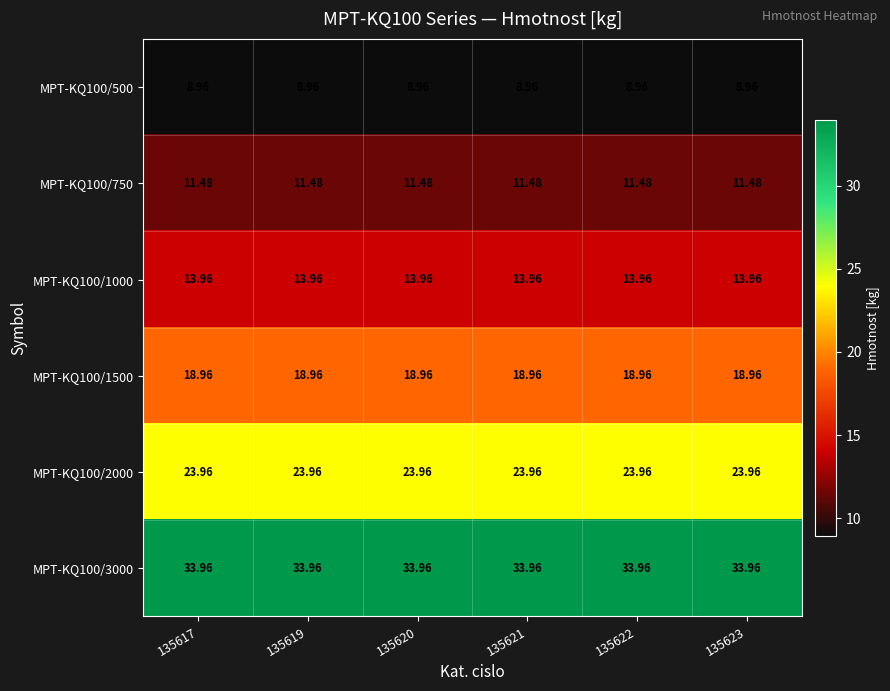

Is the value of MPT-KQ100/500 at 135622 greater than the value of MPT-KQ100/3000 at 135623?

No